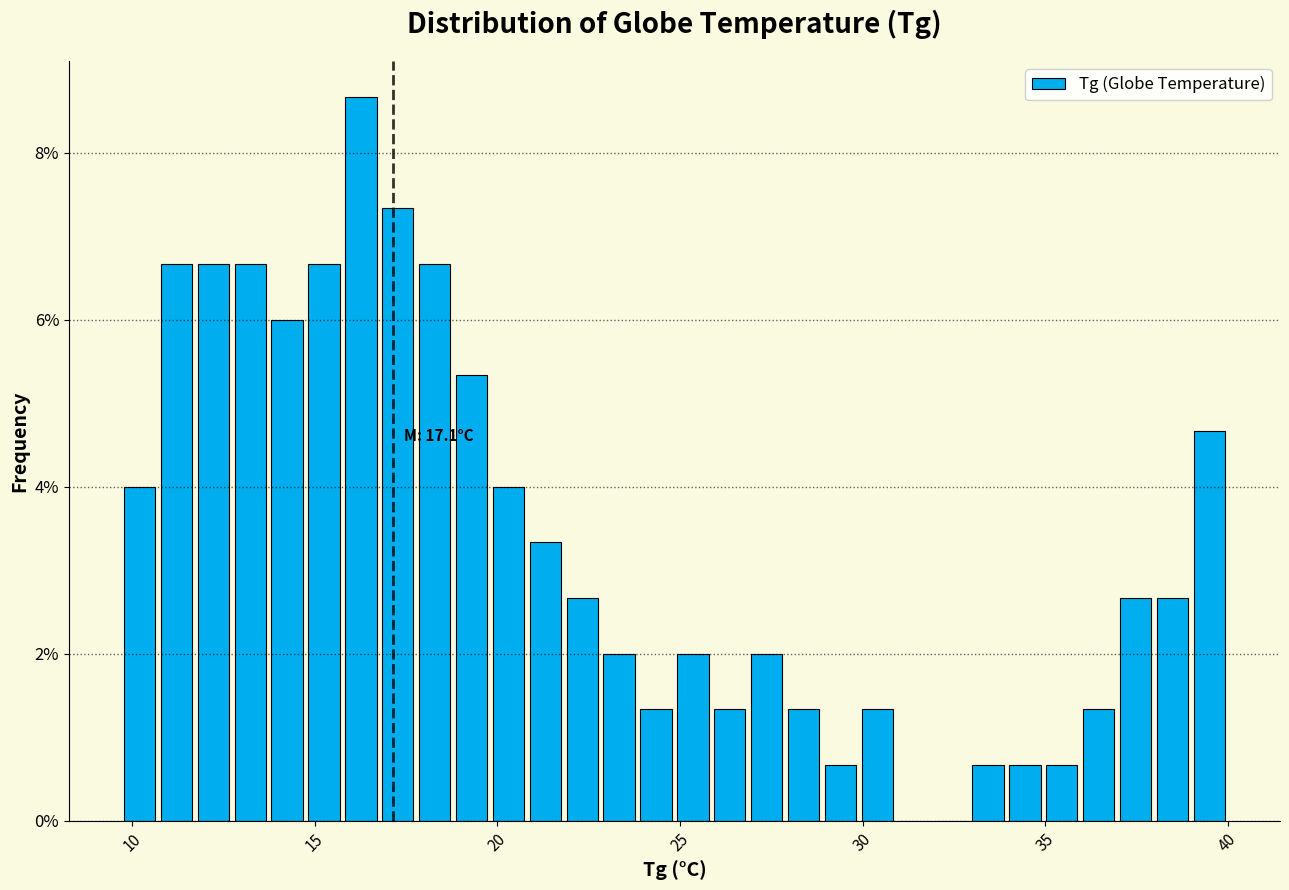

Around what value on the x-axis is the tallest bar? Give the approximate position of its centre, as read against the axis.

16.5